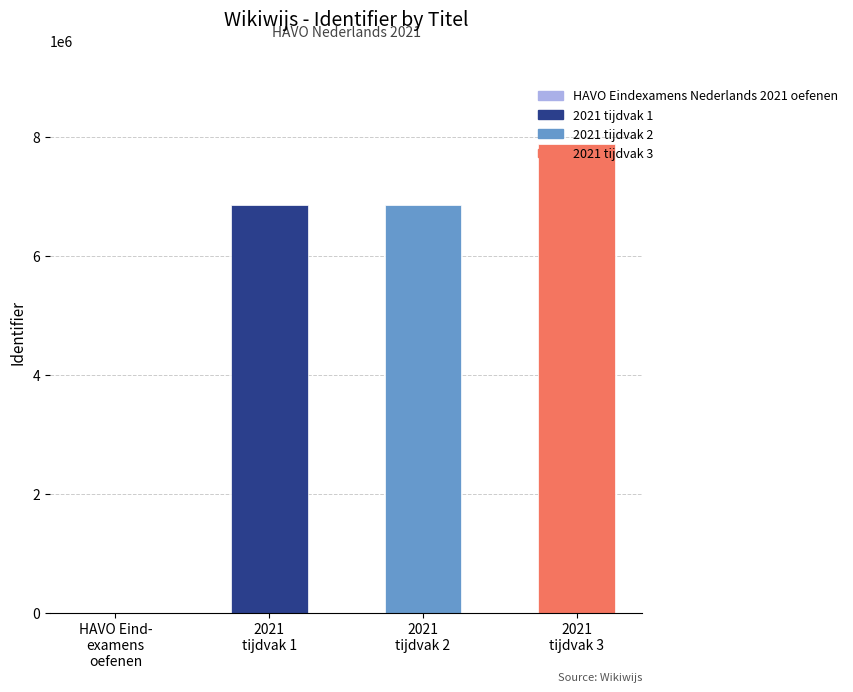

What is the maximum value shown in the chart?

7879067